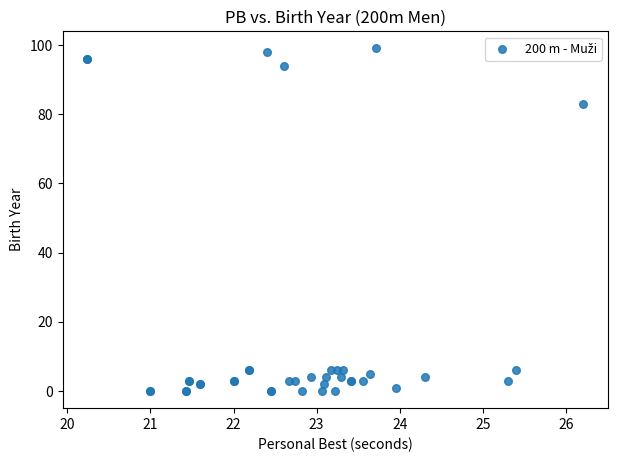

What Y value in the scatter plot is closest to 49?

83